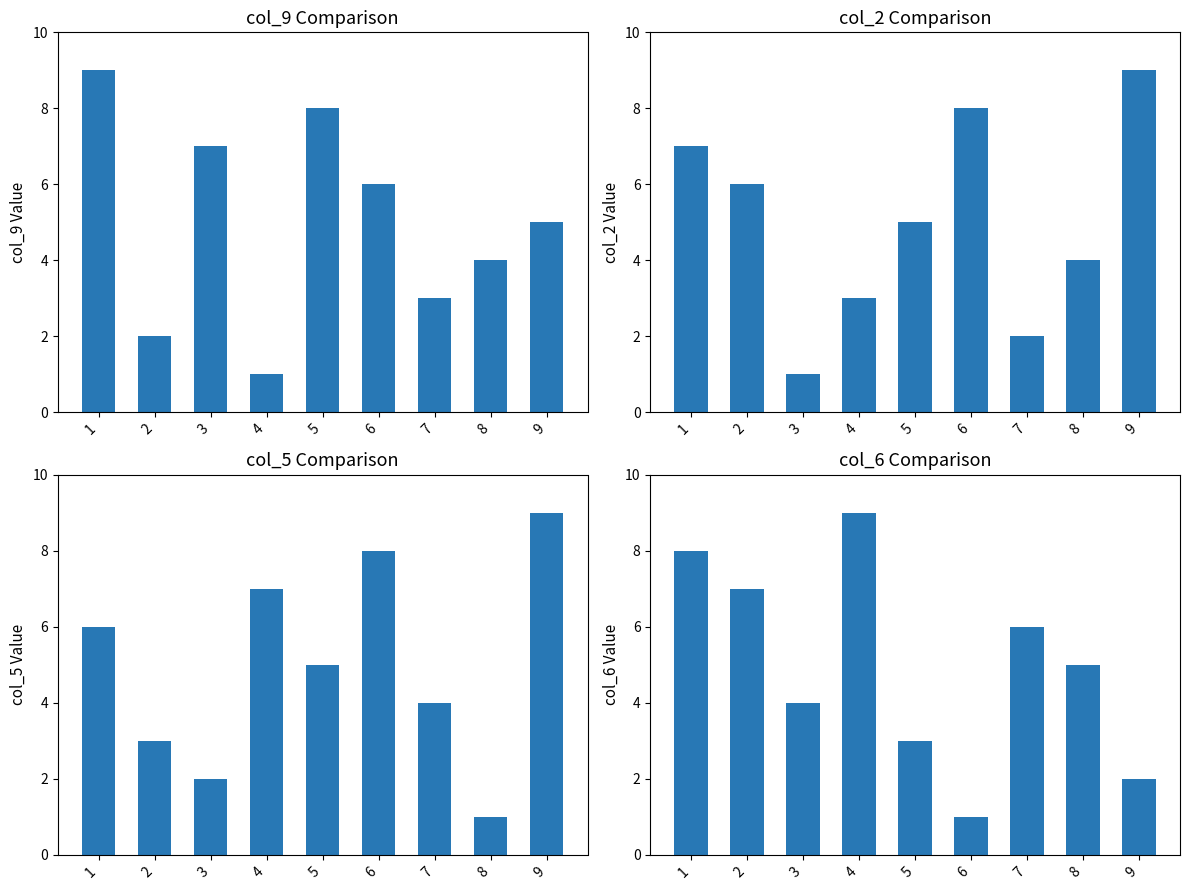

Which series has the largest total across all categories?

col_9